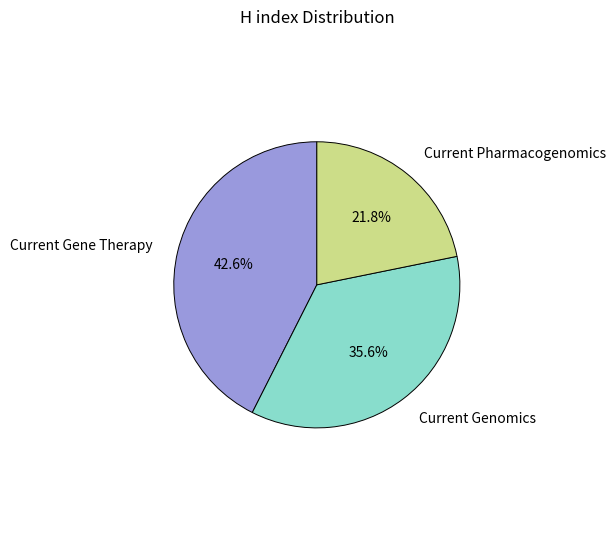

True or false: Current Genomics accounts for 36% of the total.

True